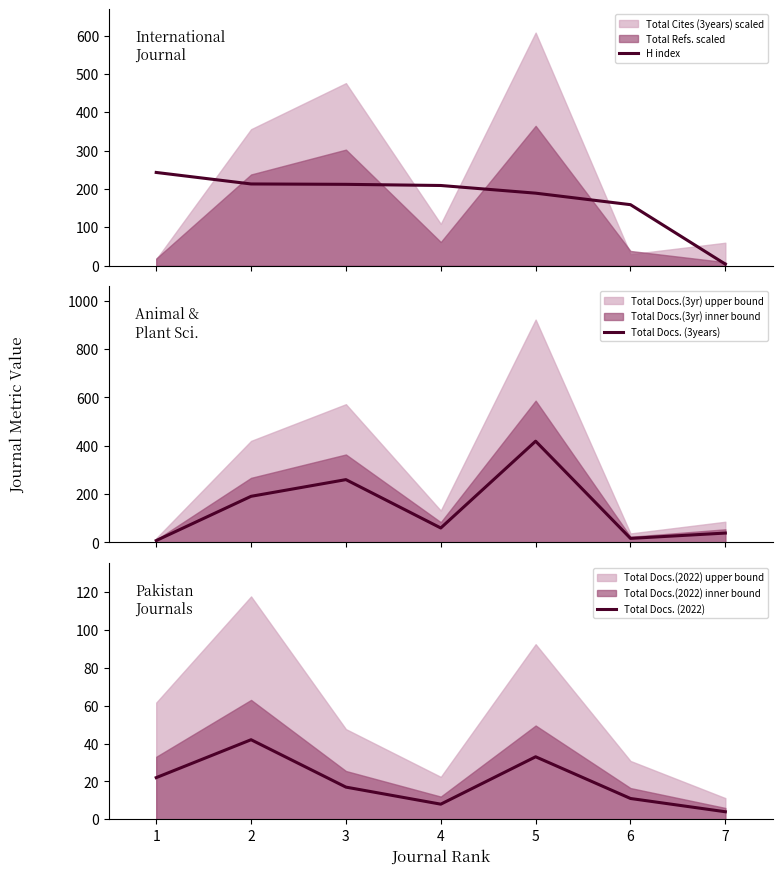

The value of Total Docs. (2022) at 6 is 11. True or false?

True